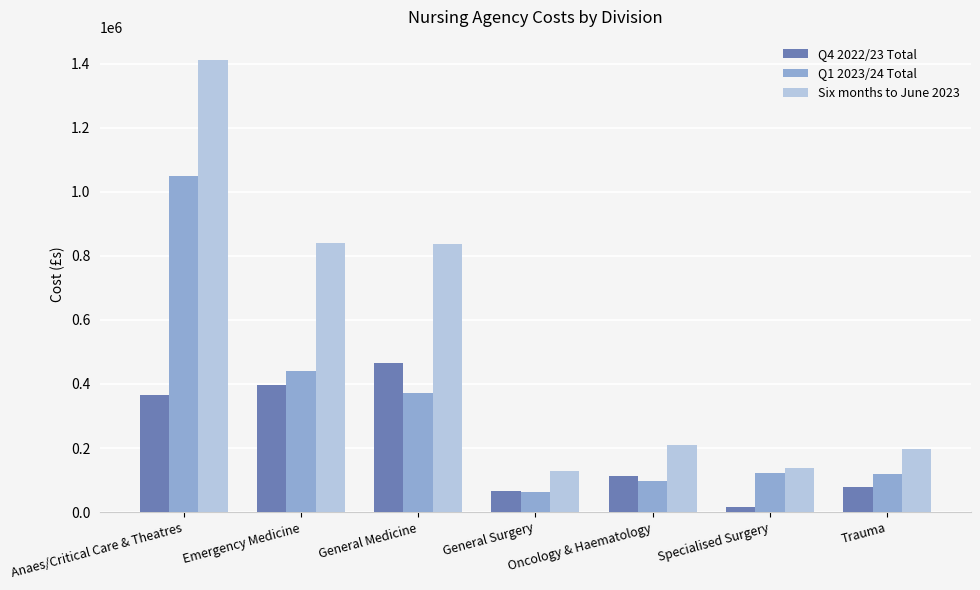

At Emergency Medicine, list the series in order from smallest to largest.

Q4 2022/23 Total, Q1 2023/24 Total, Six months to June 2023